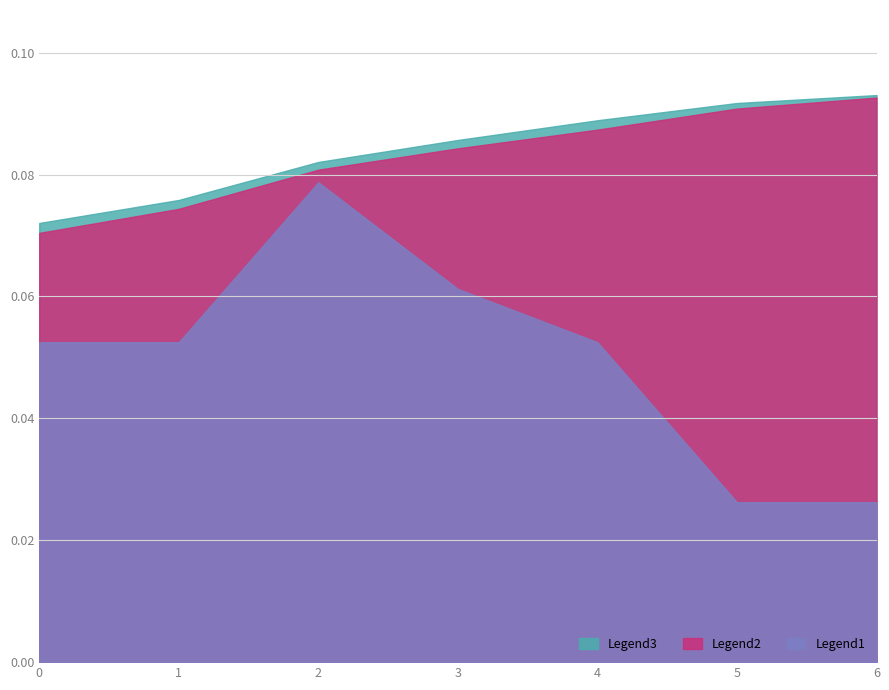

True or false: Zone_scaled has a value of 0.1 at 11.

False